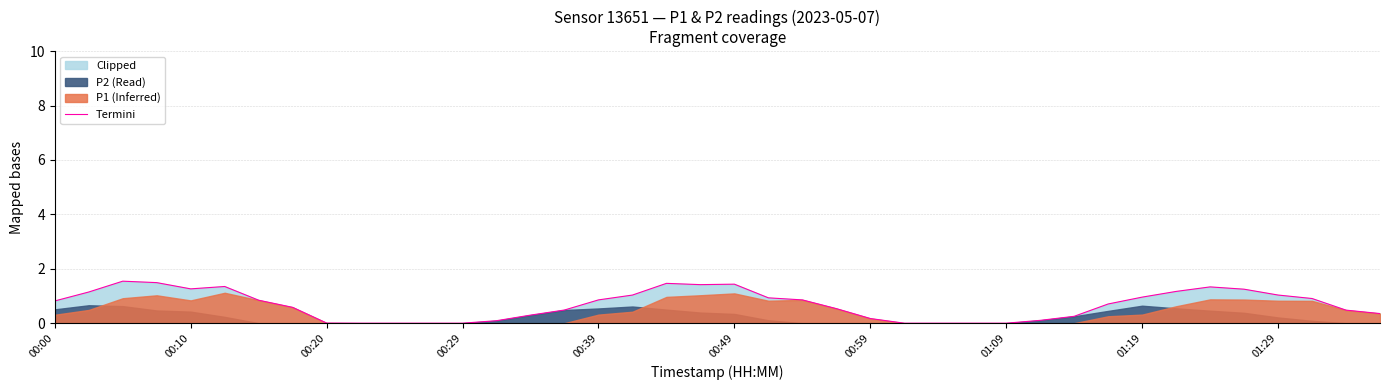

Does the chart have visible grid lines?

Yes